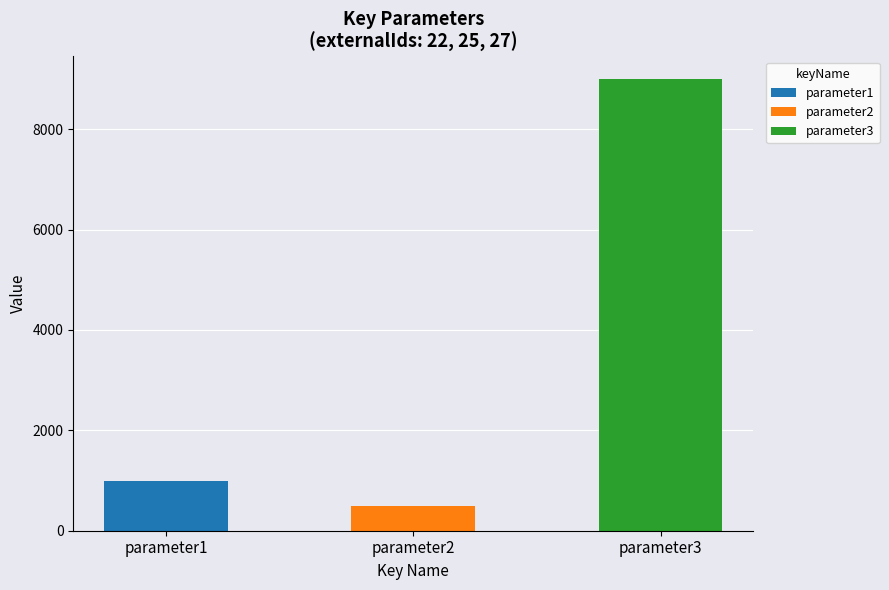

Is it true that the value at parameter1 is 1792?

False